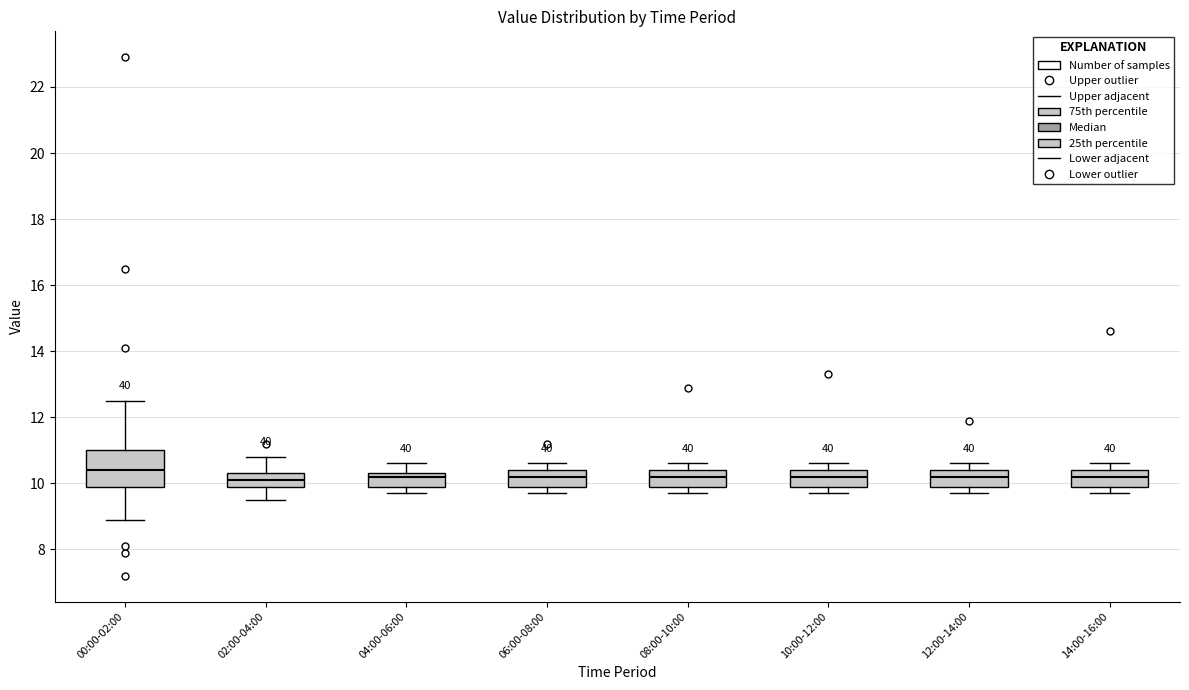

Reading left to right, read every box against the y-axis: the position of its median line, the range the box covers, and the ends of its whiskers. The values are not printed on the chart, so give them approximately, as read against the axis.

00:00-02:00: median 10.4, box 9.8 to 11.0, whiskers 9.0 to 12.6
02:00-04:00: median 10.2, box 10.0 to 10.4, whiskers 9.6 to 10.8
04:00-06:00: median 10.2, box 10.0 to 10.4, whiskers 9.8 to 10.6
06:00-08:00: median 10.2, box 10.0 to 10.4, whiskers 9.8 to 10.6
08:00-10:00: median 10.2, box 10.0 to 10.4, whiskers 9.8 to 10.6
10:00-12:00: median 10.2, box 10.0 to 10.4, whiskers 9.8 to 10.6
12:00-14:00: median 10.2, box 10.0 to 10.4, whiskers 9.8 to 10.6
14:00-16:00: median 10.2, box 10.0 to 10.4, whiskers 9.8 to 10.6